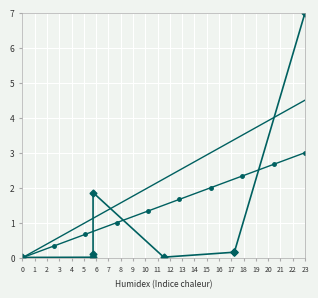

True or false: trend_mid and trend_low cross at least once.

False